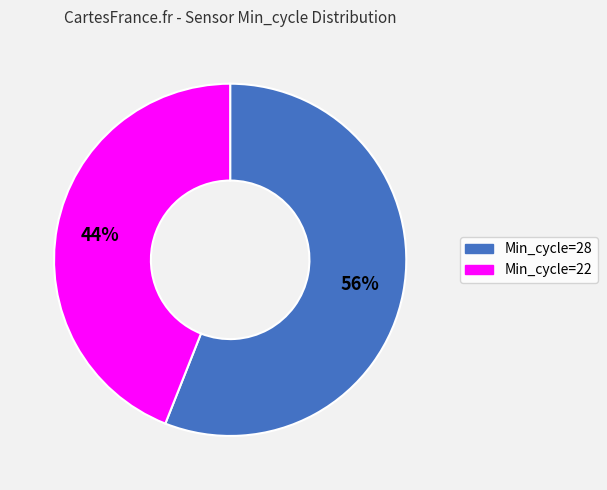

Does any single category account for the majority?

Yes